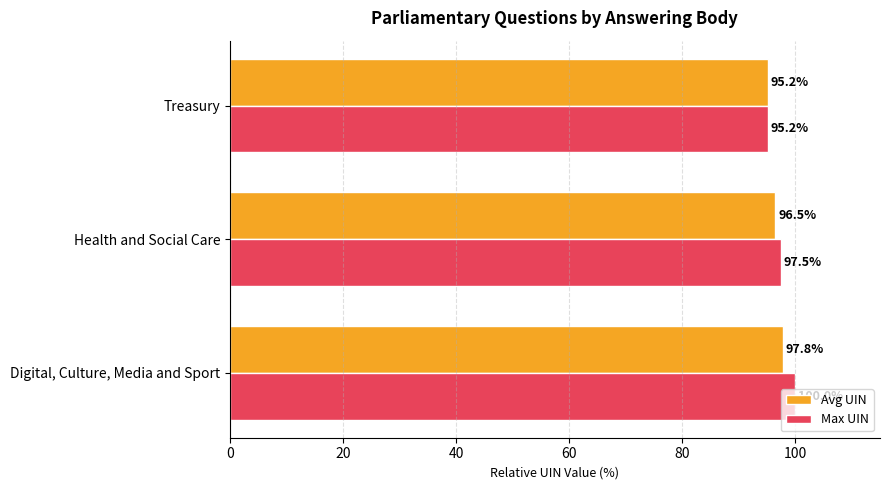

Rank the series by their maximum value, from lowest to highest.

Avg UIN, Max UIN